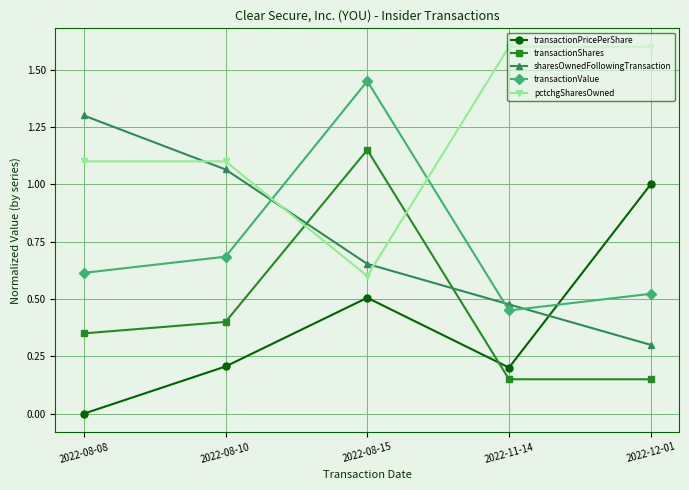

What is the label of the 4th point from the right?

2022-08-10